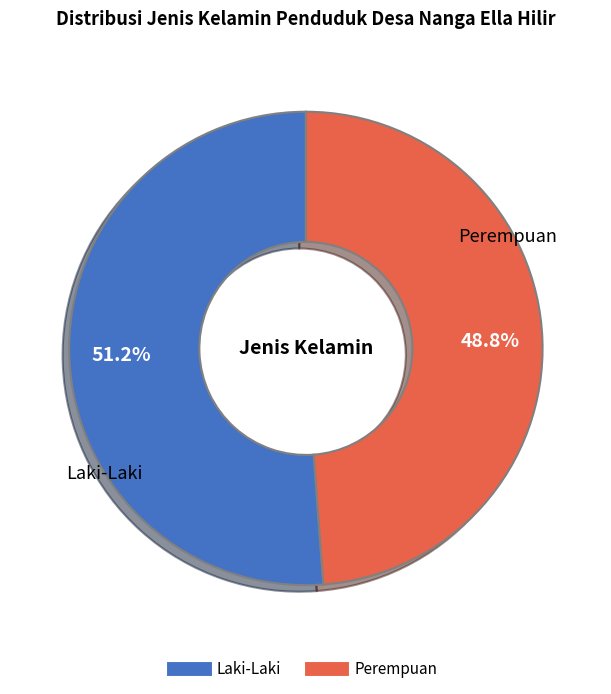

How many slices are in this pie chart?

2